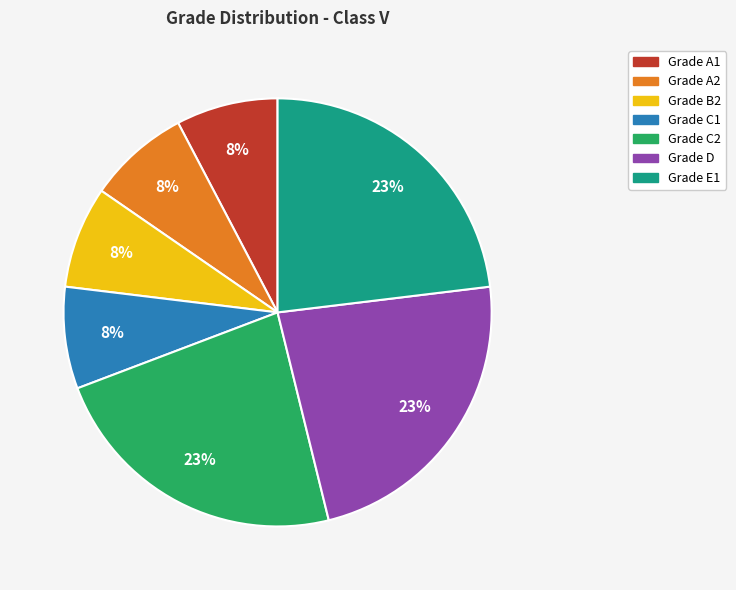

To the nearest percent, what is the average slice percentage?

14%